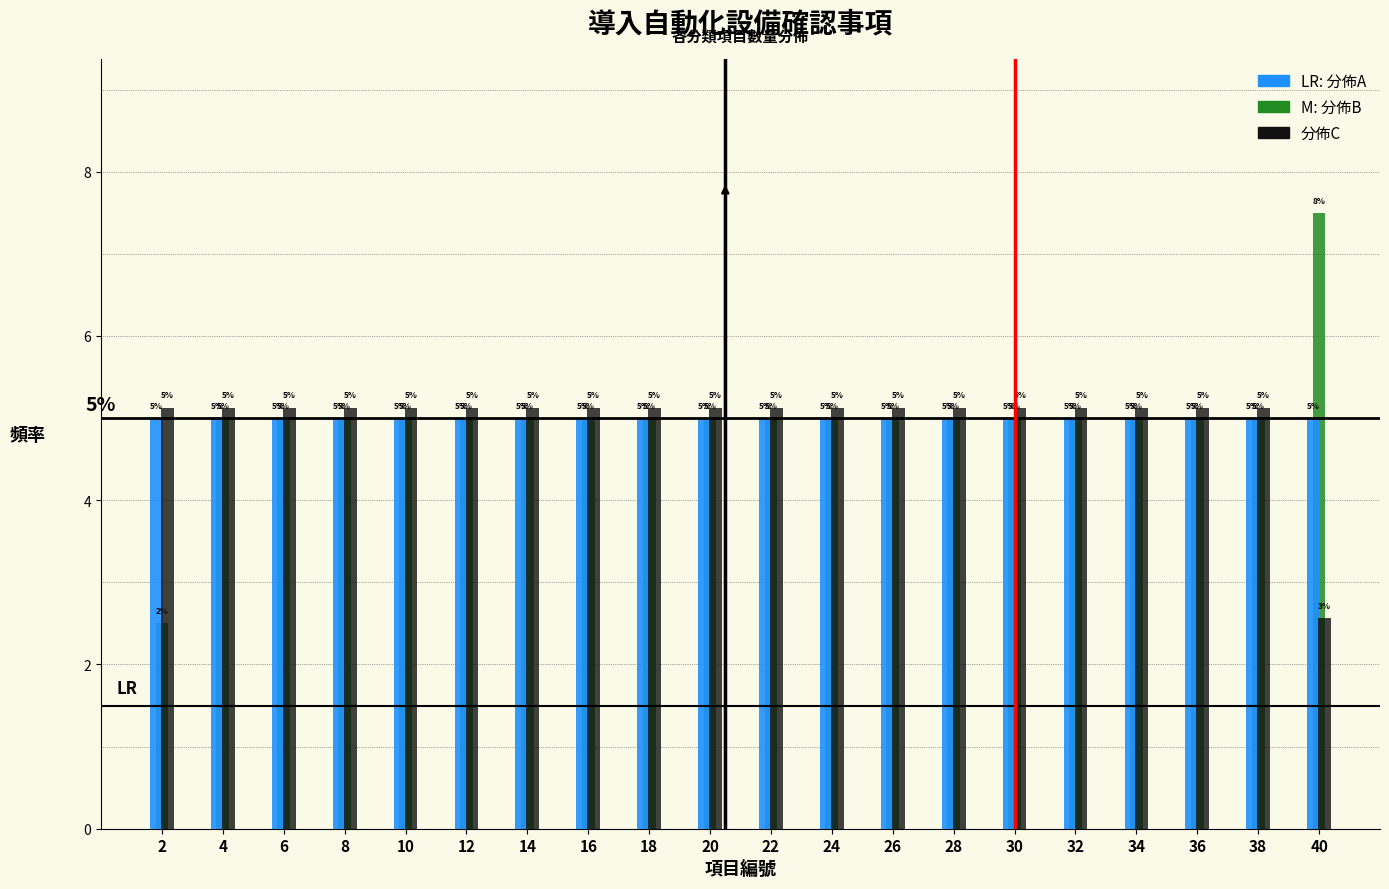

What is the minimum value shown in the chart?

2.5